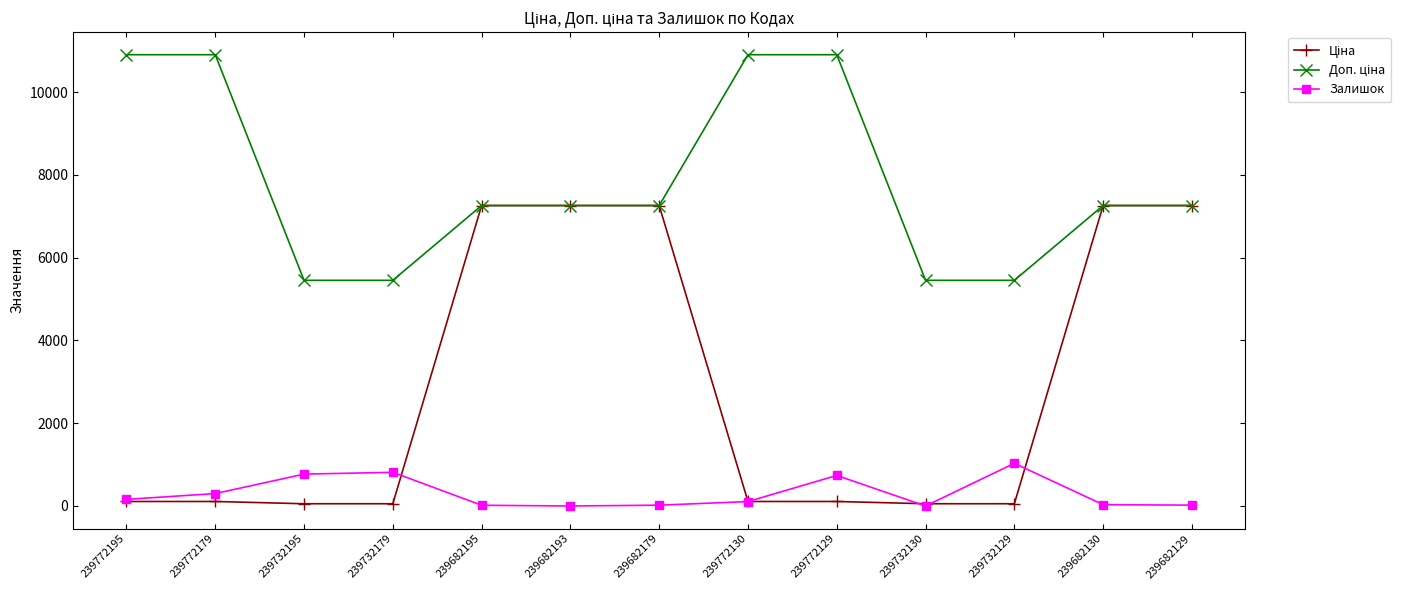

At how many categories does at least one series exceed 9153?

4